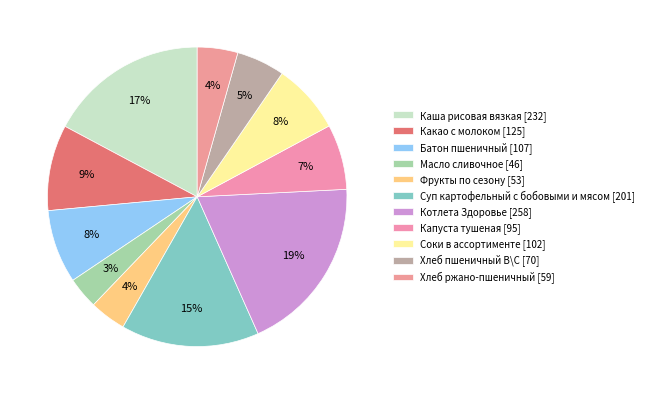

How many segments does this pie chart have?

11